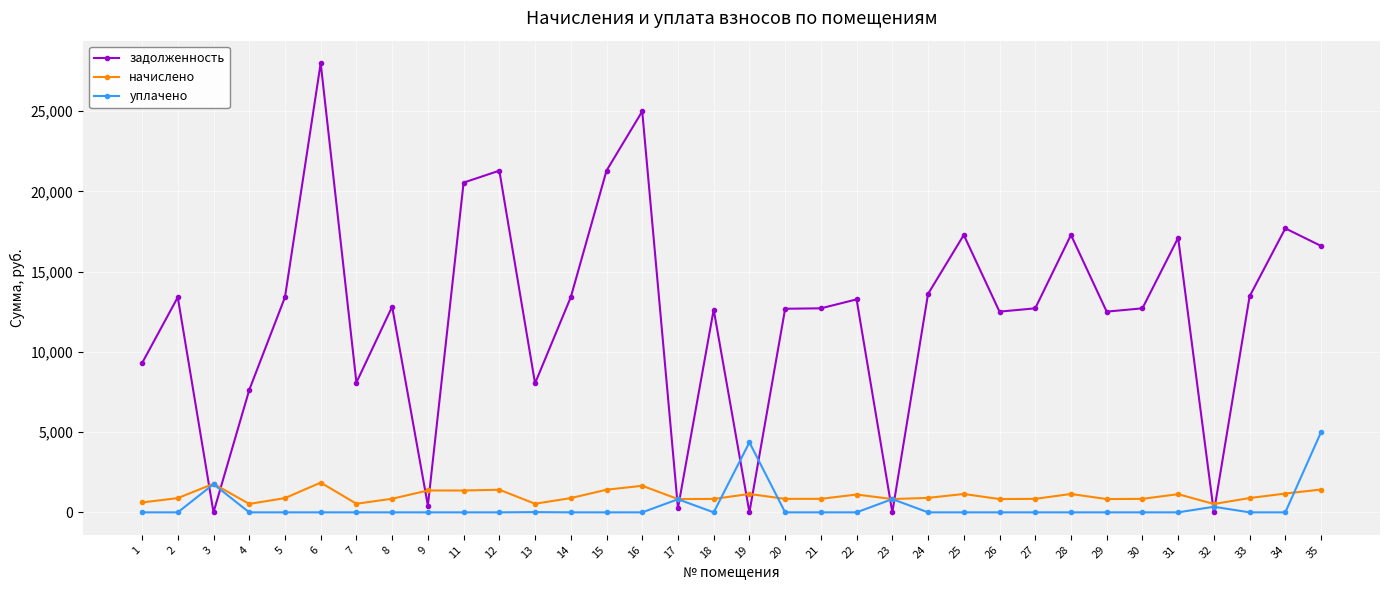

Between which two adjacent categories do задолженность and уплачено first intersect?

2 and 3